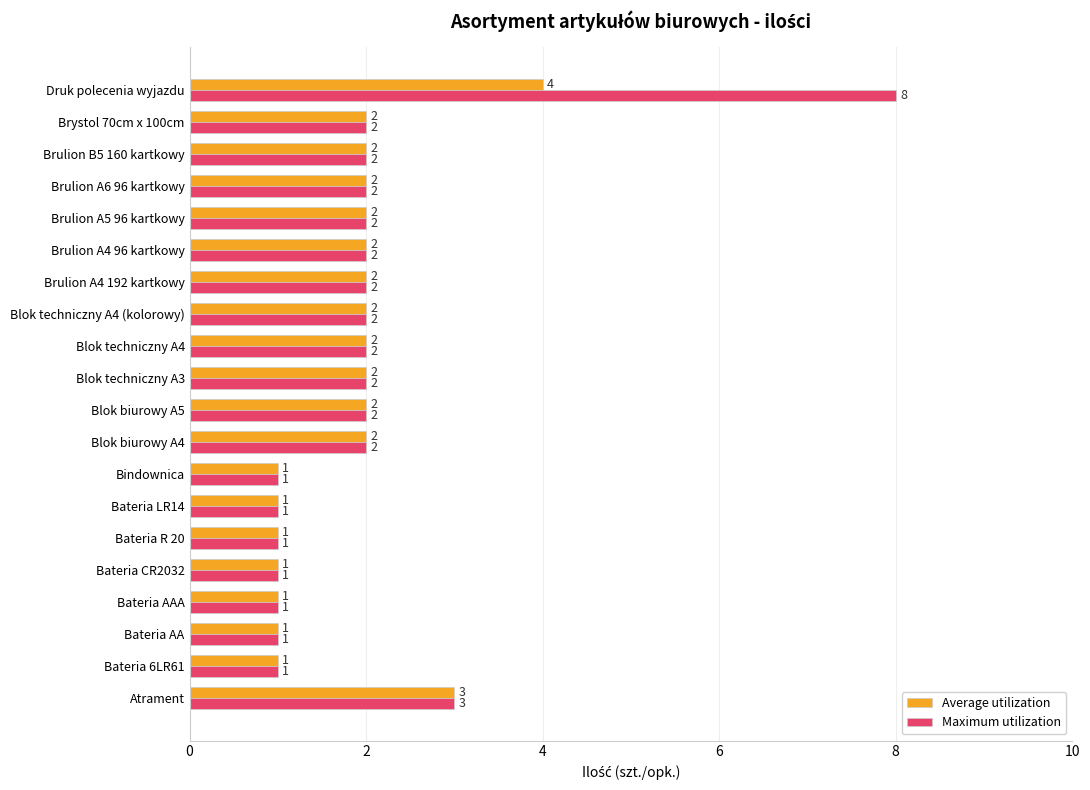

Is it true that Maximum utilization equals 2 at Brulion B5 160 kartkowy?

True